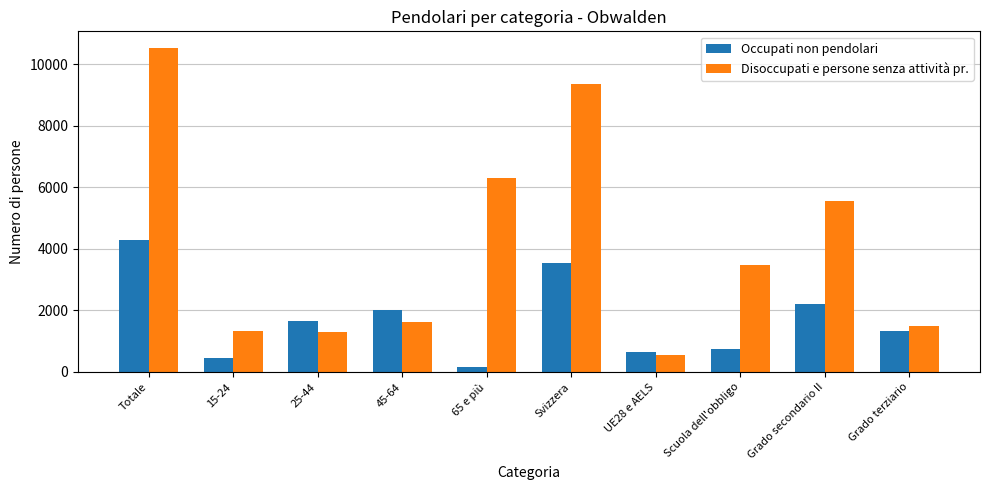

What is the label of the 4th bar from the left?

45-64